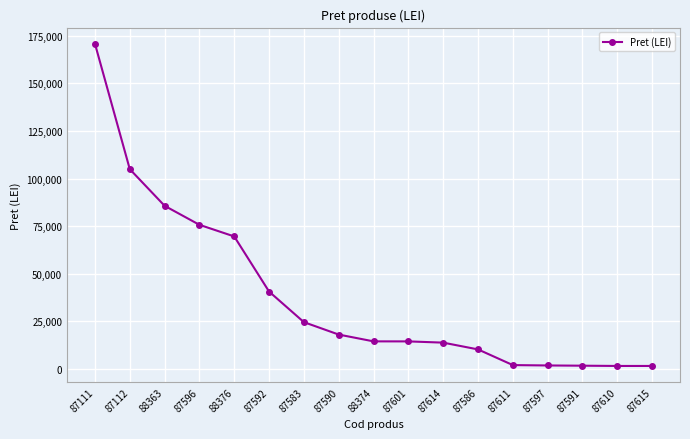

What is the change in value from 87111 to 88363?

-85180